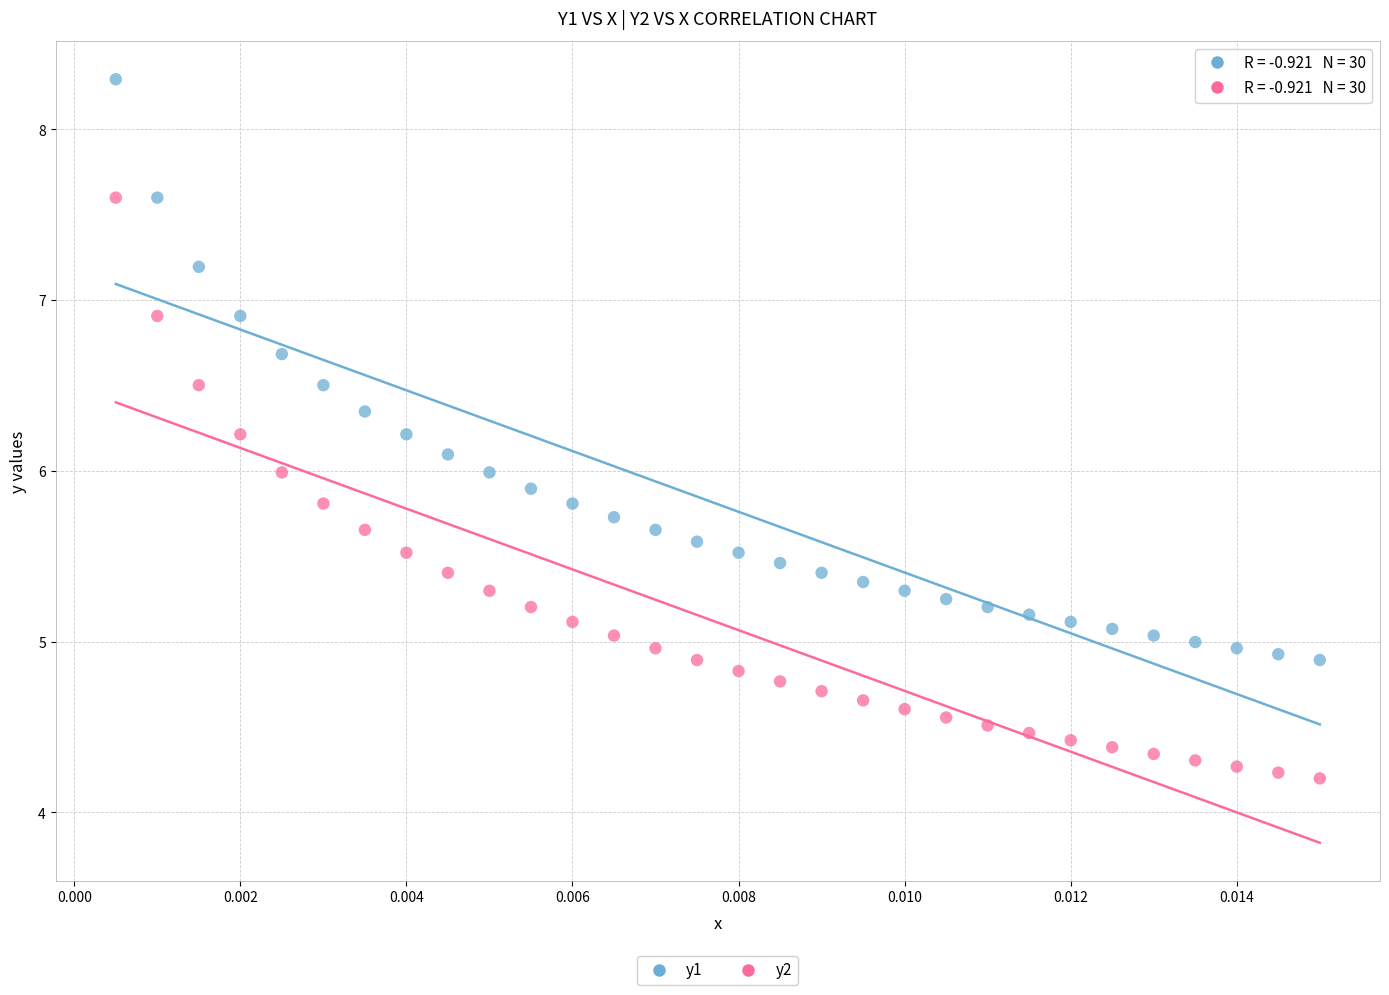

Which series reaches the maximum Y coordinate?

y1